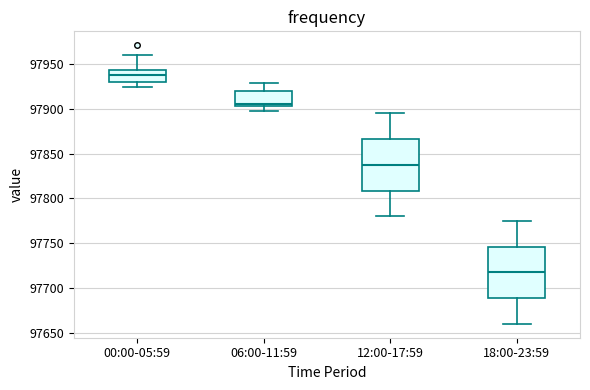

Reading left to right, transcribe this box plot: for each box, give where its median line is, the range the box spans, and where its two whiskers end, as read against the y-axis. The values are not printed on the chart, so give them approximately, as read against the axis.

00:00-05:59: median 97940, box 97930 to 97945, whiskers 97925 to 97960
06:00-11:59: median 97905 (just above the box's lower edge), box 97905 to 97920, whiskers 97900 to 97930
12:00-17:59: median 97840, box 97810 to 97865, whiskers 97780 to 97895
18:00-23:59: median 97720, box 97690 to 97745, whiskers 97660 to 97775